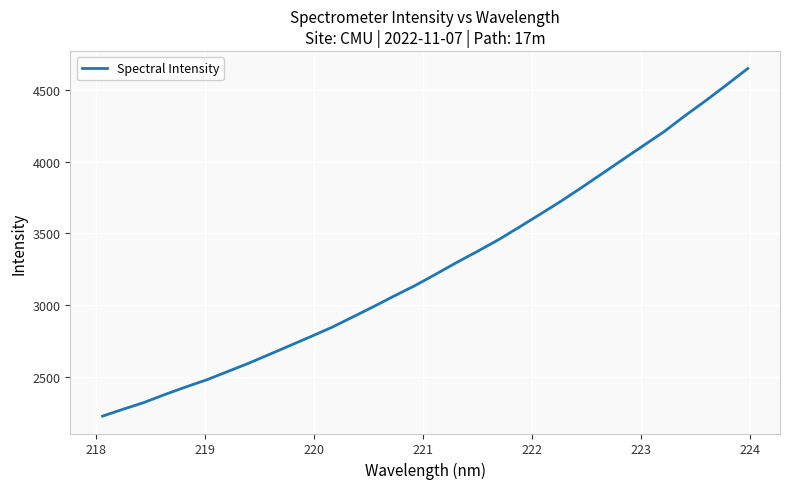

What is the difference between the maximum and minimum values?

2421.6